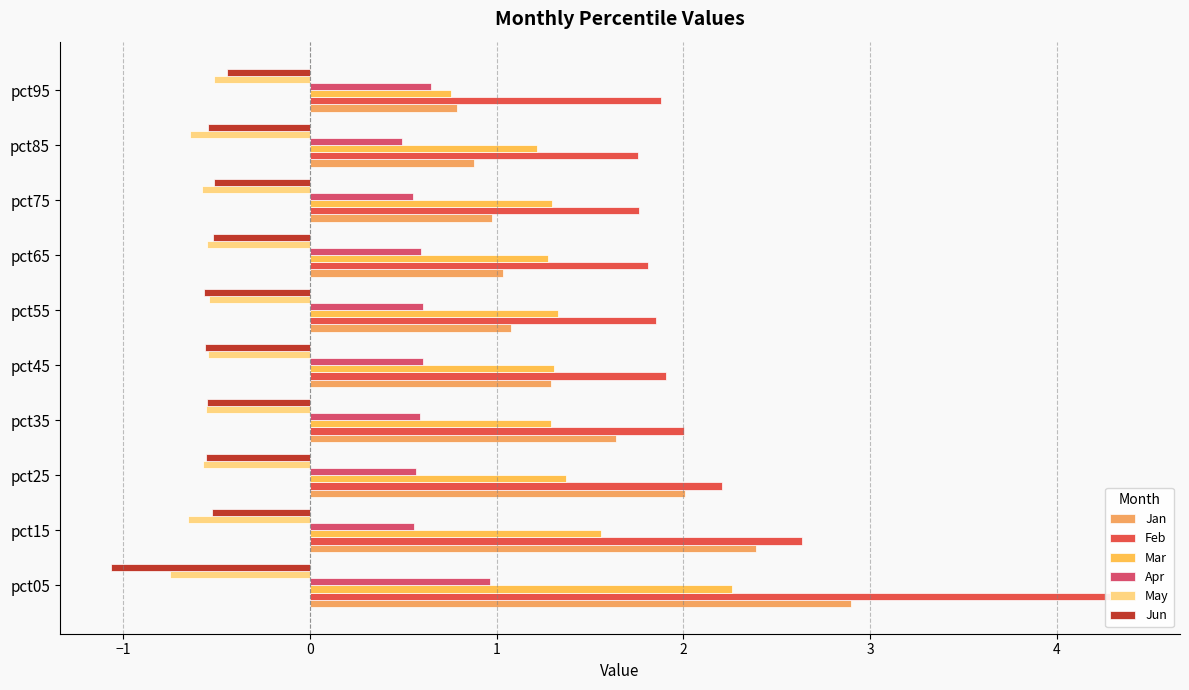

The Feb series shows 3.2 at pct35. True or false?

False